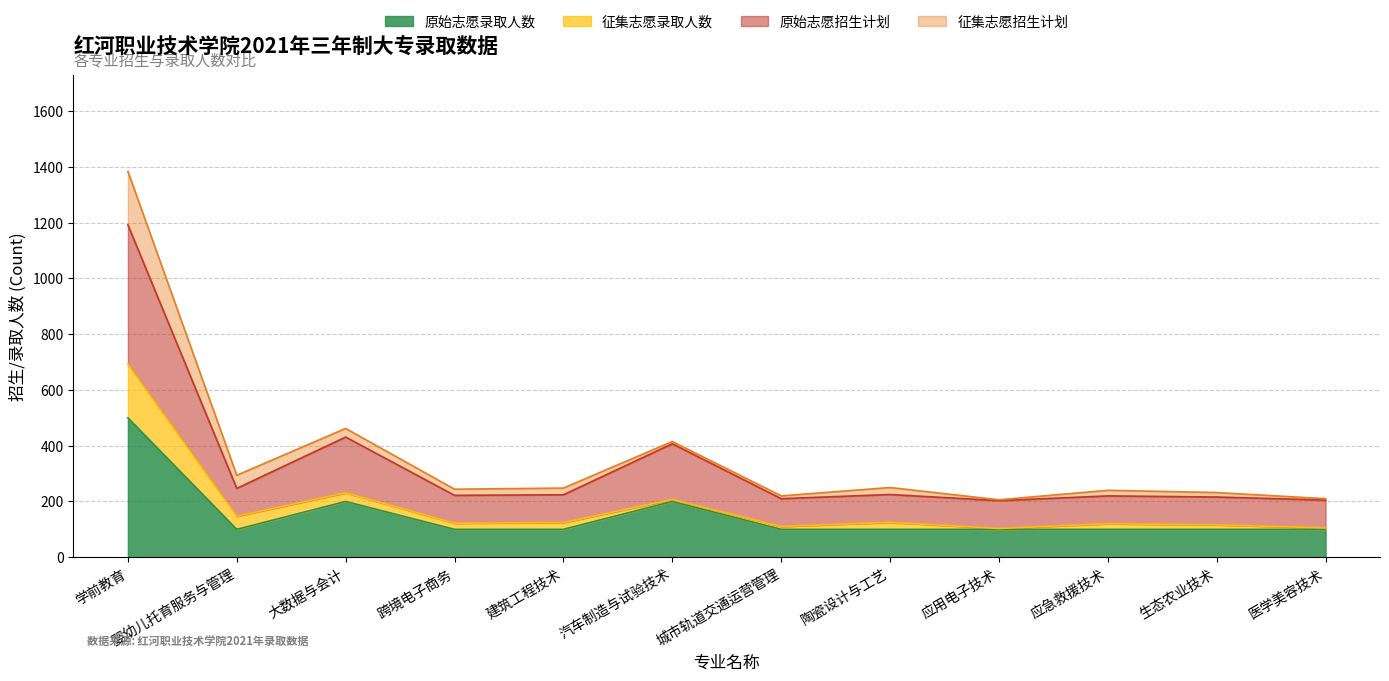

The 原始志愿录取人数 series shows 200 at 大数据与会计. True or false?

True